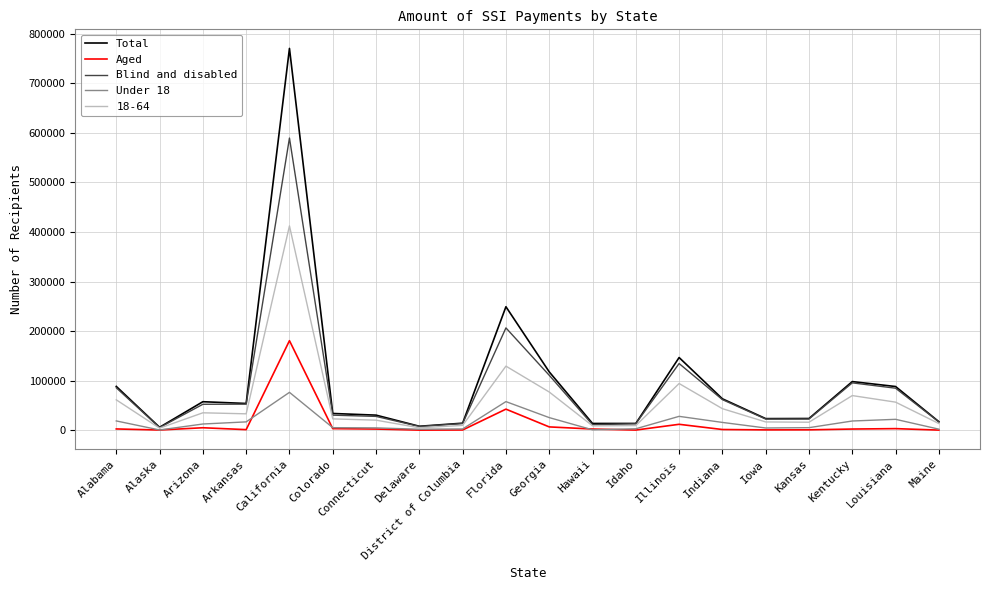

What is the greatest value displayed?

770339